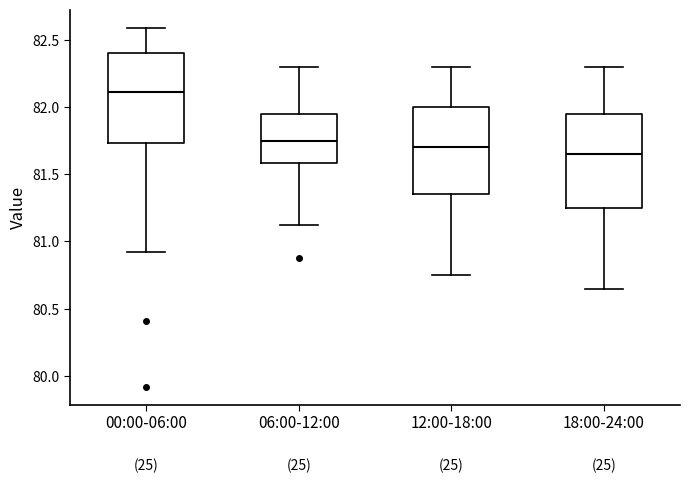

Where is the lower edge of the box for 06:00-12:00 on the y-axis? The values are not printed on the chart, so give them approximately, as read against the axis.

81.60